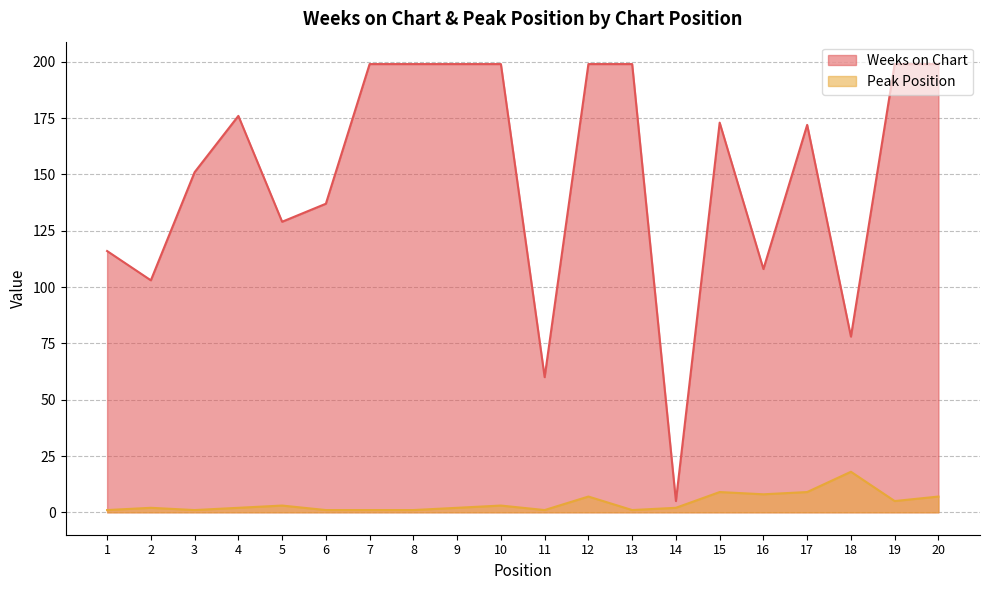

Reading left to right, list all the values displayed in this chart.

Weeks on Chart: 116	103	151	176	129	137	199	199	199	199	60	199	199	5	173	108	172	78	199	199
Peak Position: 1	2	1	2	3	1	1	1	2	3	1	7	1	2	9	8	9	18	5	7